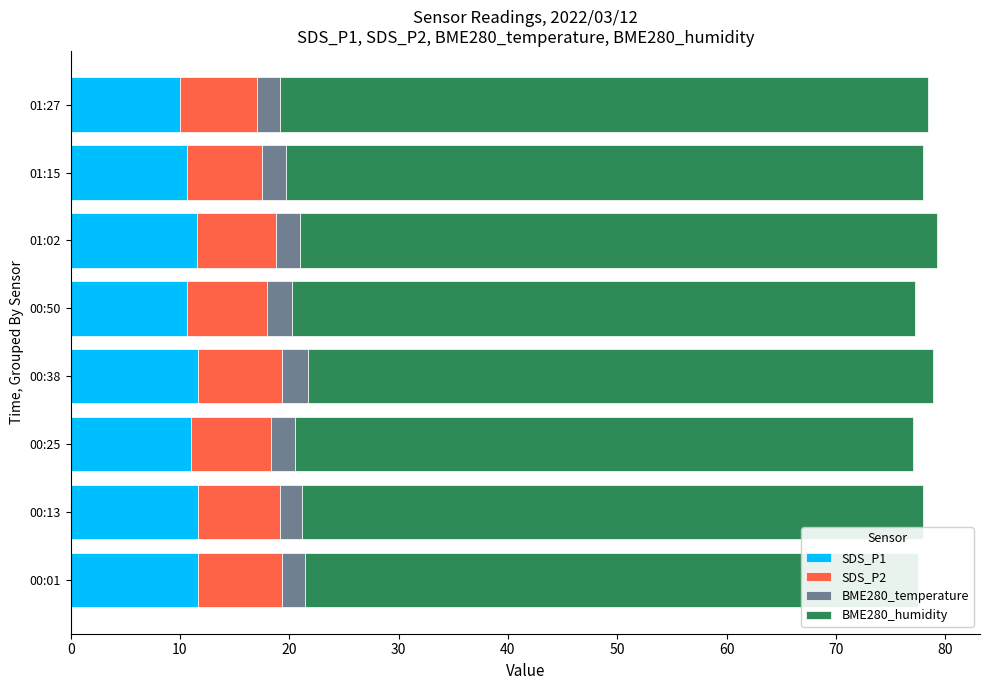

Rank the series at 30 from lowest to highest value.

BME280_temperature, SDS_P2, SDS_P1, BME280_humidity